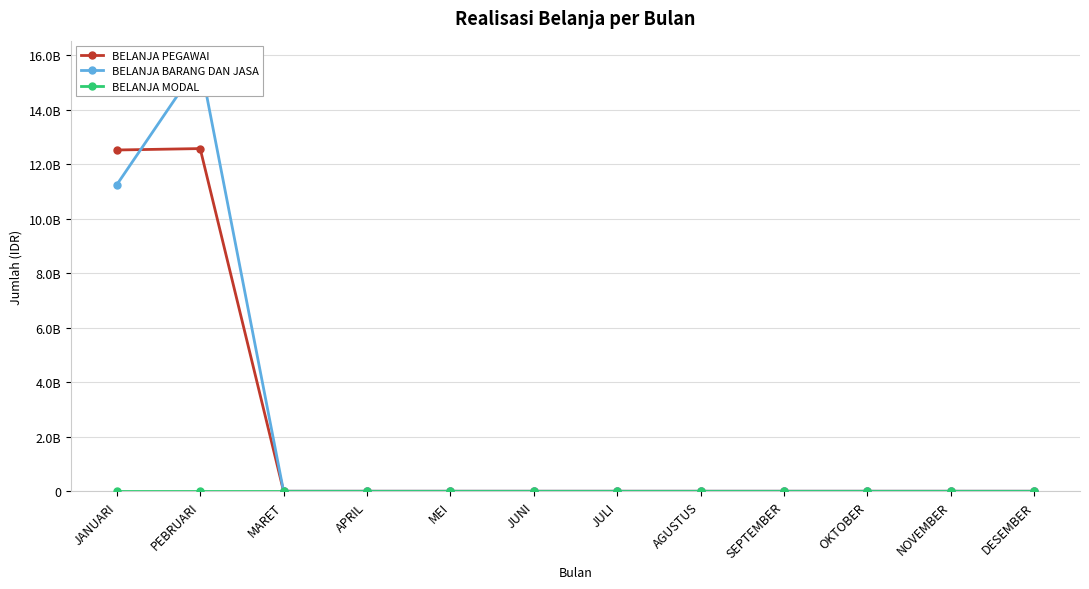

How many values in BELANJA BARANG DAN JASA are above zero?

2